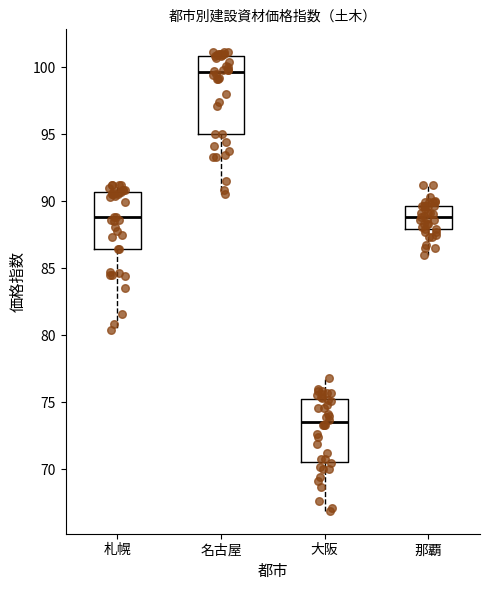

Which box is the tallest, from its lower edge to its upper edge?

名古屋